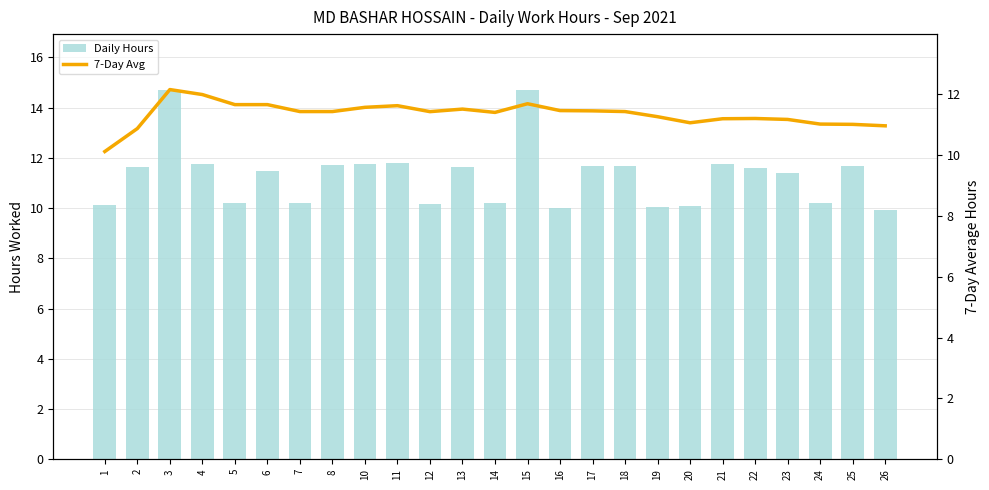

What is the value of the 7-Day Avg bar at the 13th from the left?

11.4